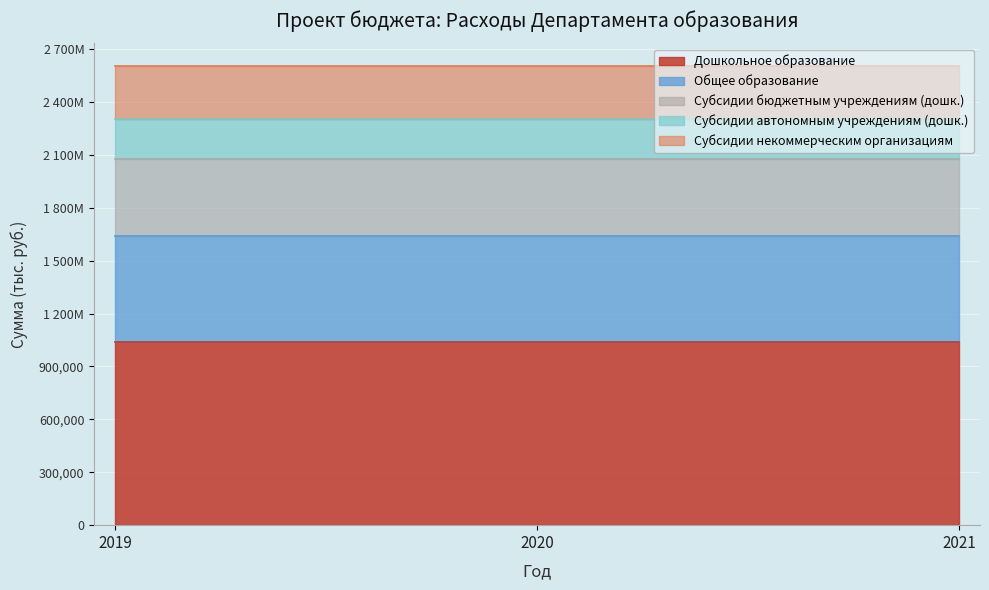

The value of Субсидии бюджетным учреждениям (дошк.) at 2019 is 585247. True or false?

False